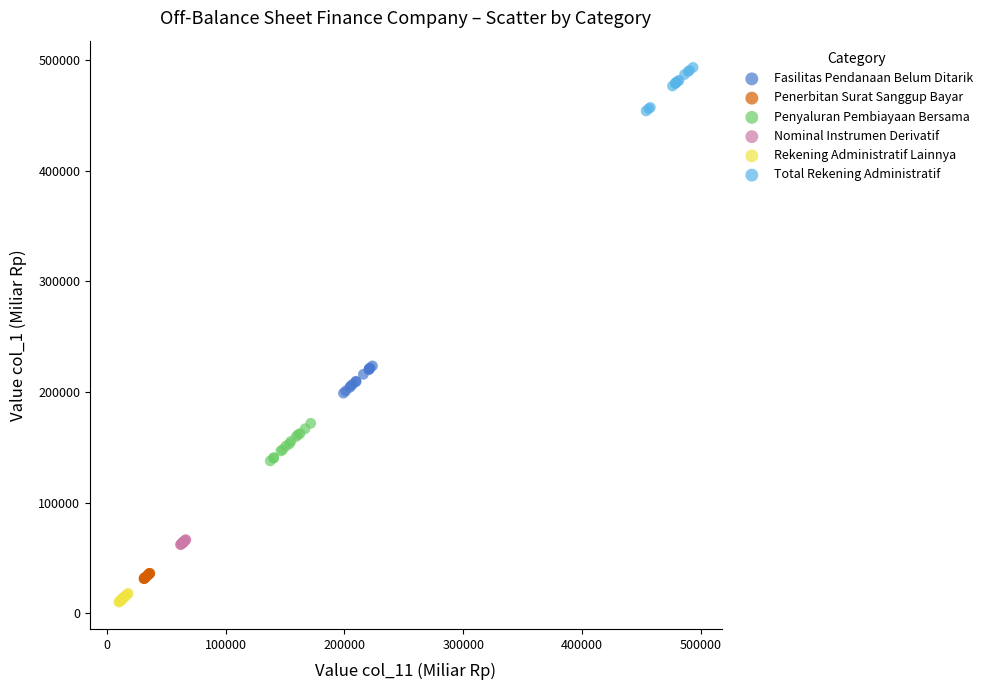

Which series contains the highest Y value?

Total Rekening Administratif